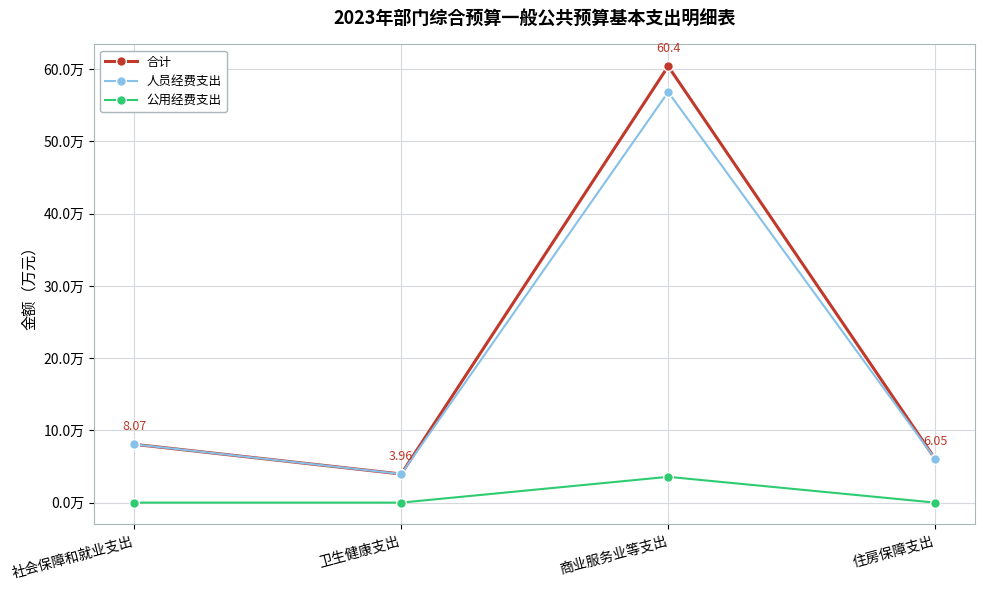

Rank the series at 卫生健康支出 from highest to lowest value.

合计, 人员经费支出, 公用经费支出